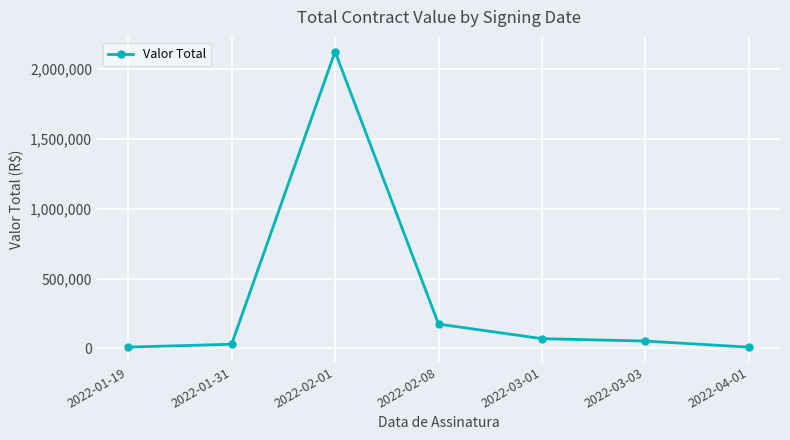

Does the chart have visible grid lines?

Yes